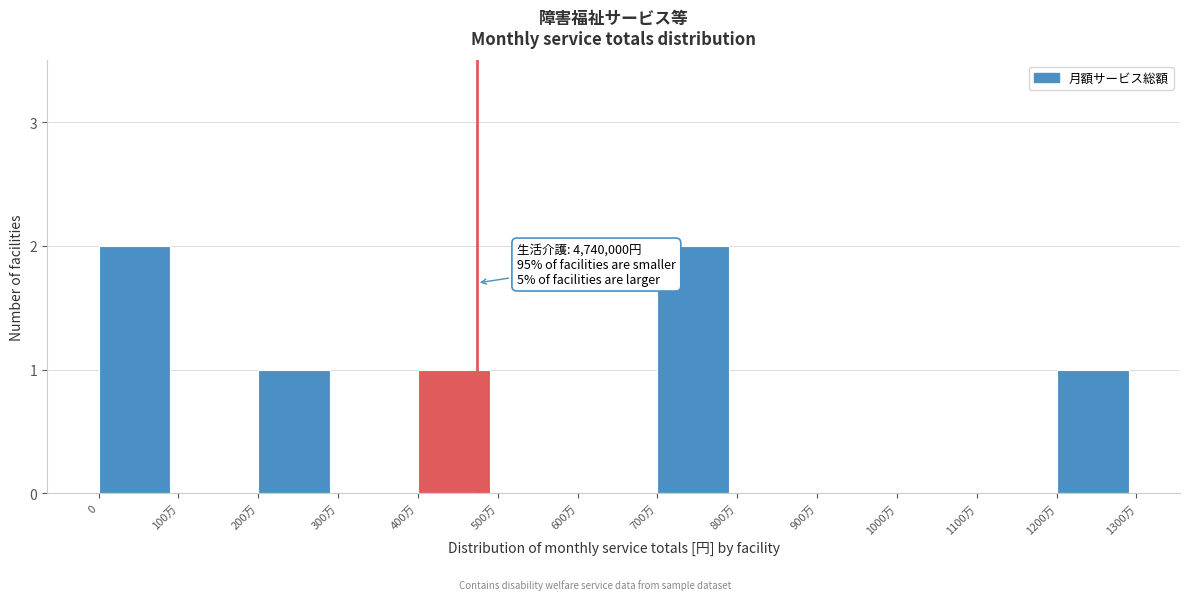

Reading left to right, what are all the values shown in this chart?

0=2	100万=0	200万=1	300万=0	400万=1	500万=0	600万=0	700万=2	800万=0	900万=0	1000万=0	1100万=0	1200万=1